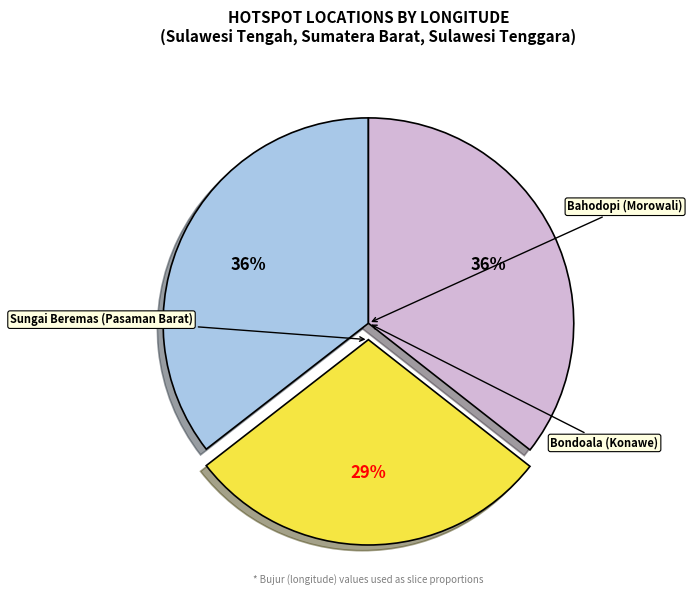

Is there any slice that represents more than half of the pie?

No